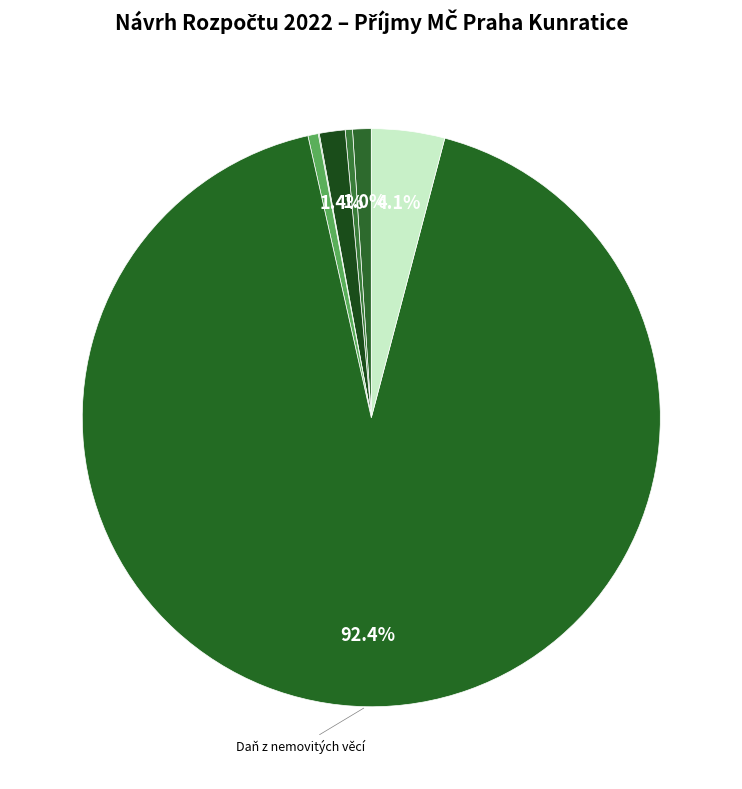

Count the number of slices in the pie.

7